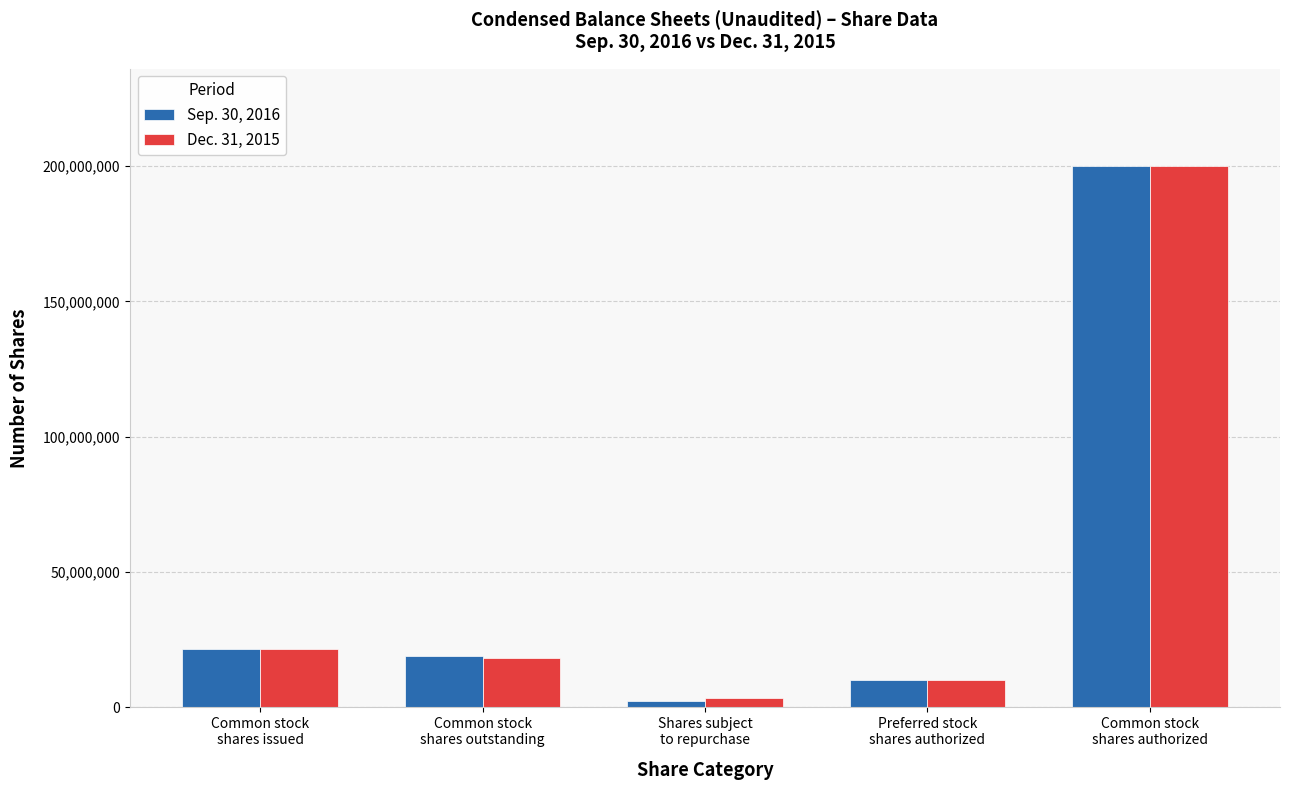

What is the sum of the Dec. 31, 2015 values at Common stock
shares authorized and Preferred stock
shares authorized?

210000000